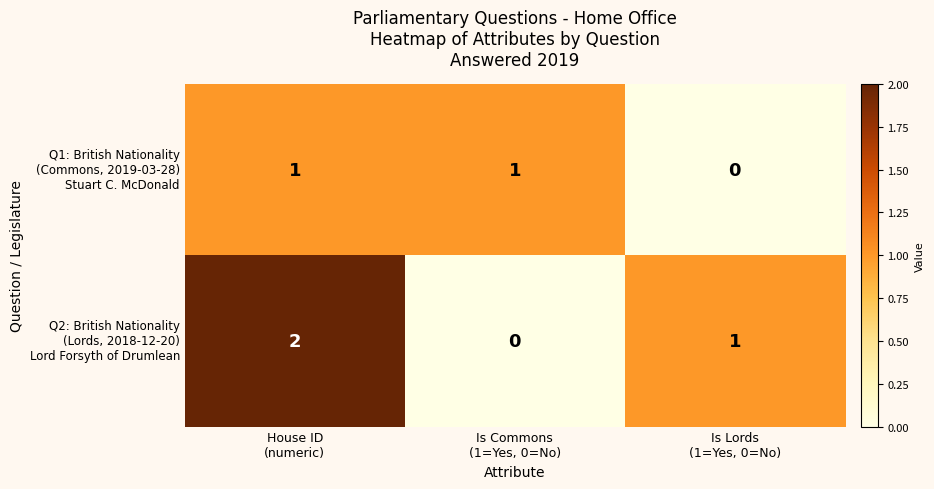

How many series are shown in this chart?

2